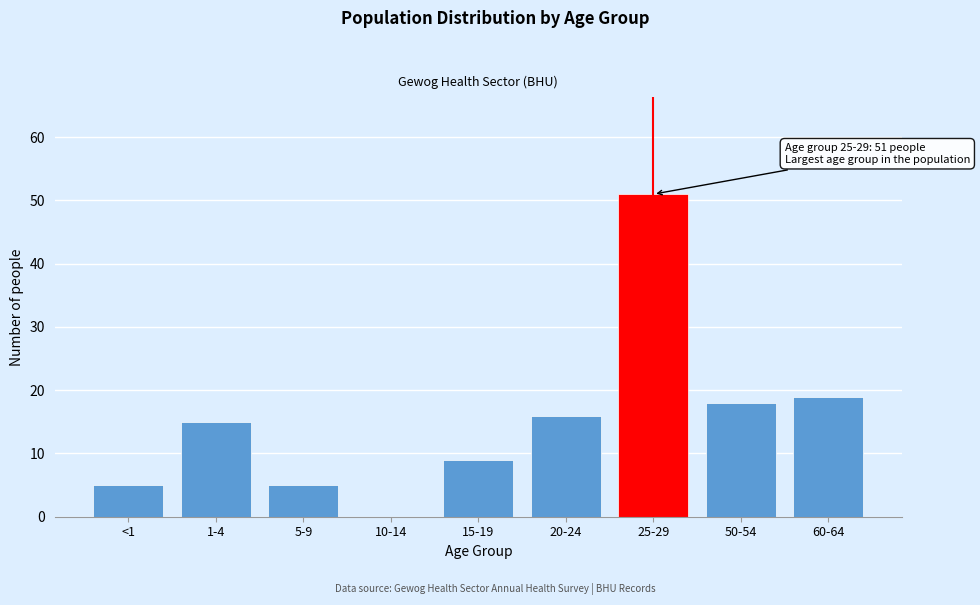

Reading right to left, list all the values displayed in this chart.

60-64=19	50-54=18	25-29=51	20-24=16	15-19=9	10-14=0	5-9=5	1-4=15	<1=5